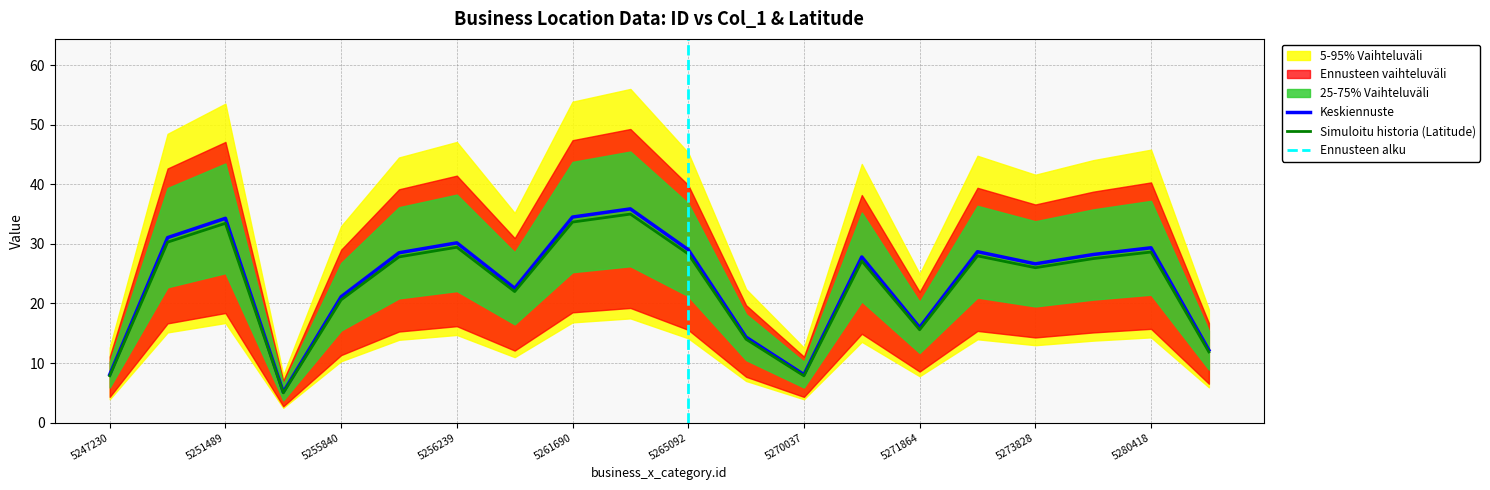

What is the difference between the second highest and minimum values?

29.4